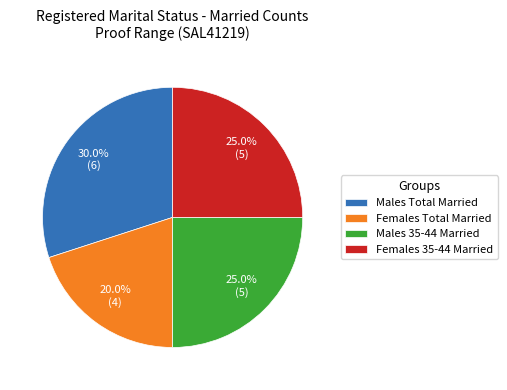

Count the number of slices in the pie.

4